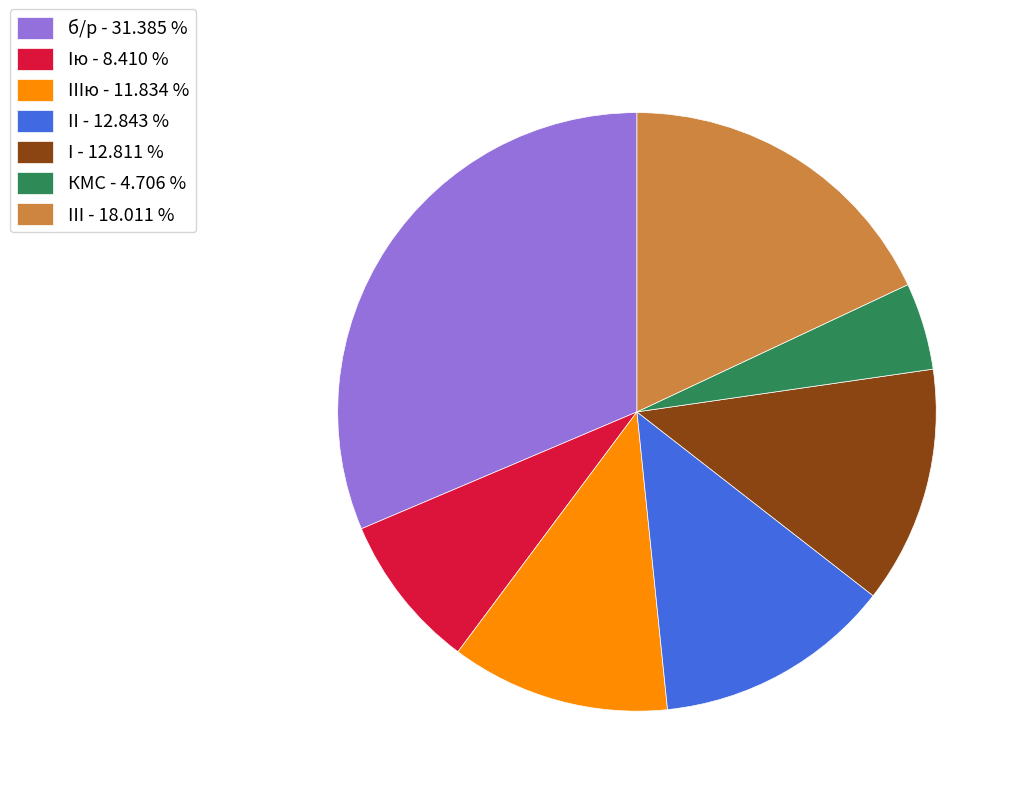

How many slices are in this pie chart?

7